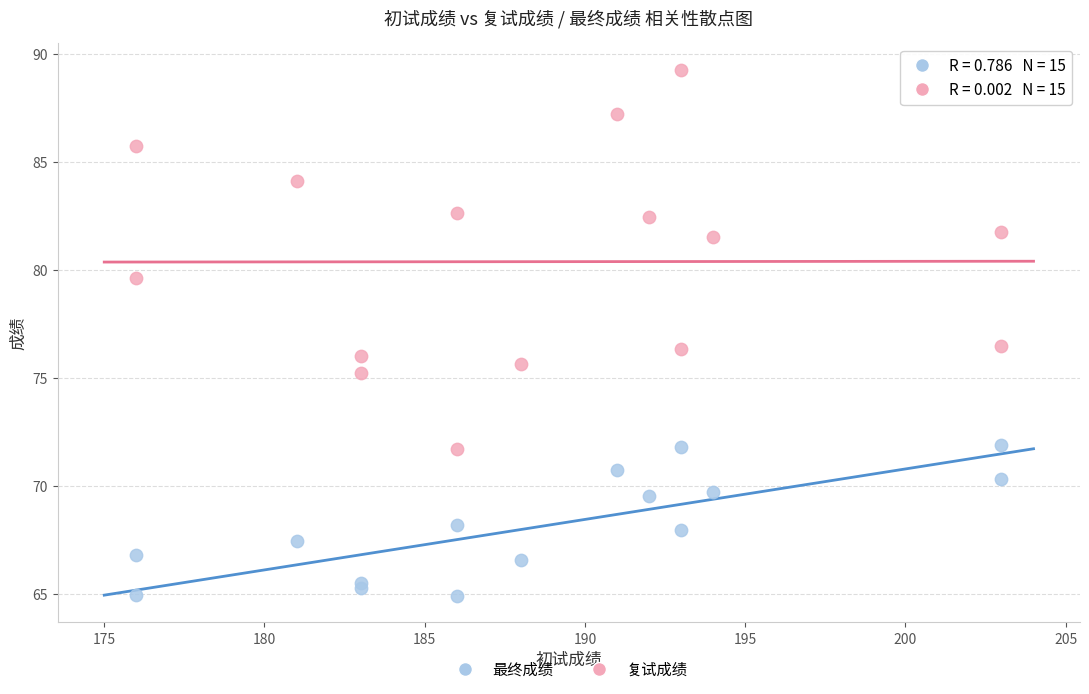

Which series reaches the maximum Y coordinate?

复试成绩